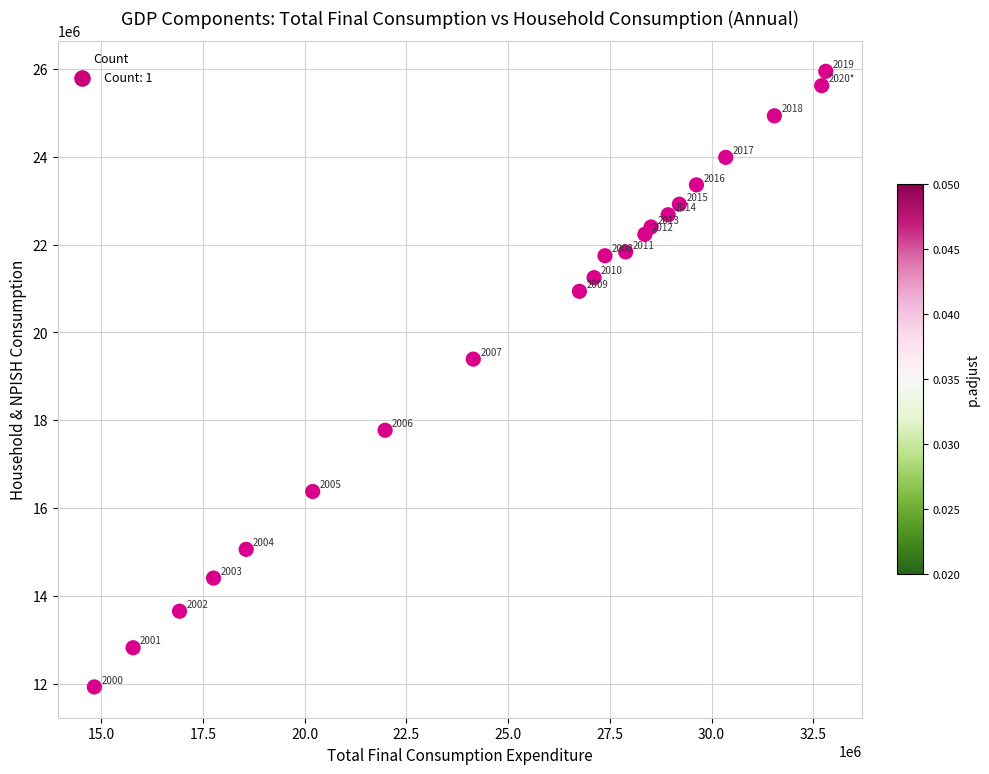

What is the range of X values (max minus min)?

17978975.2